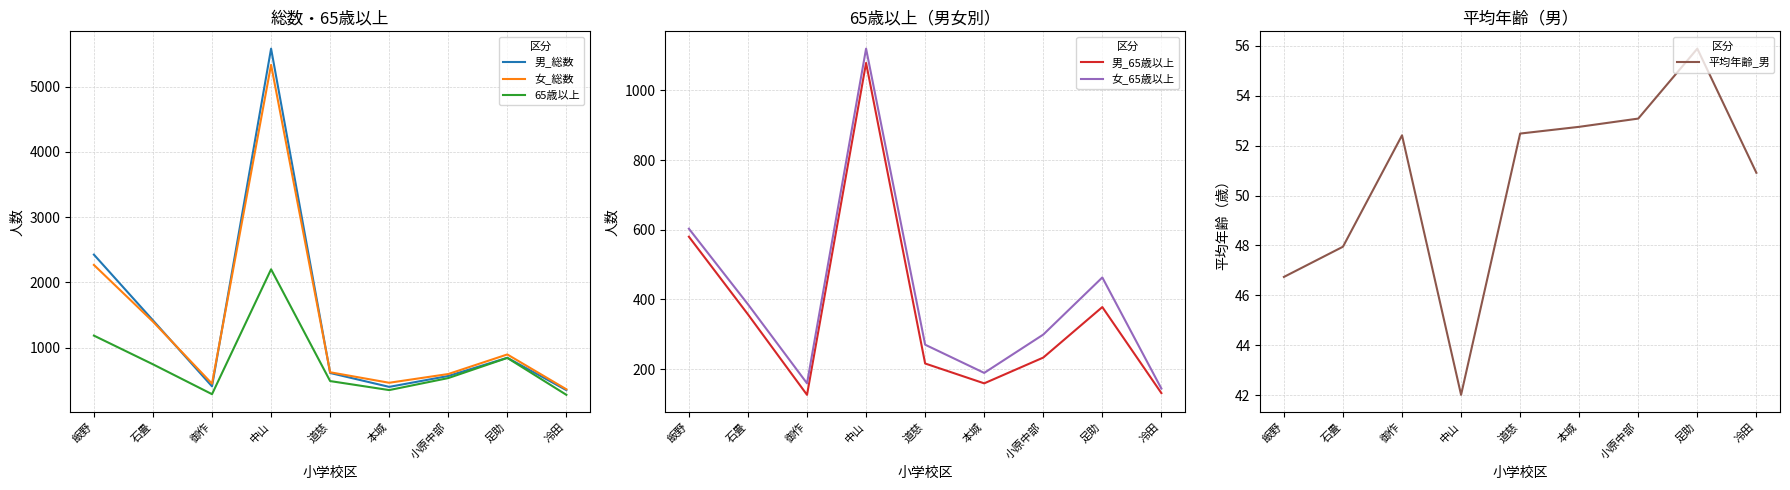

What is the value of the 女_総数 point at the 7th from the left?

594.0